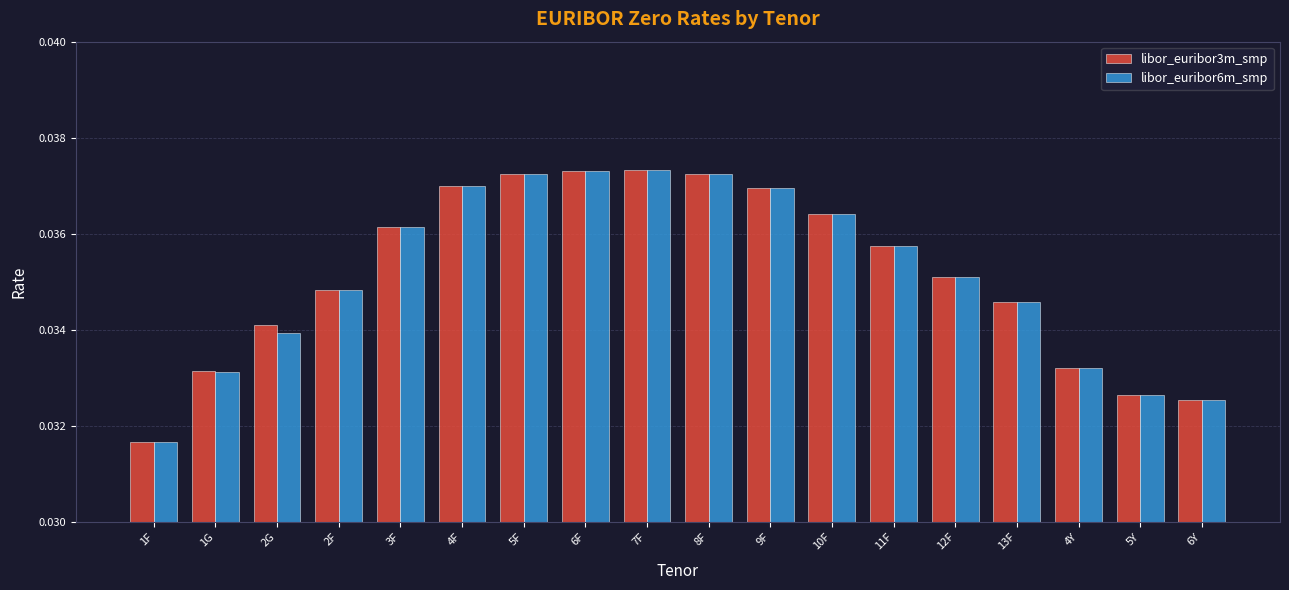

The libor_euribor6m_smp series shows 0.1 at 2G. True or false?

False